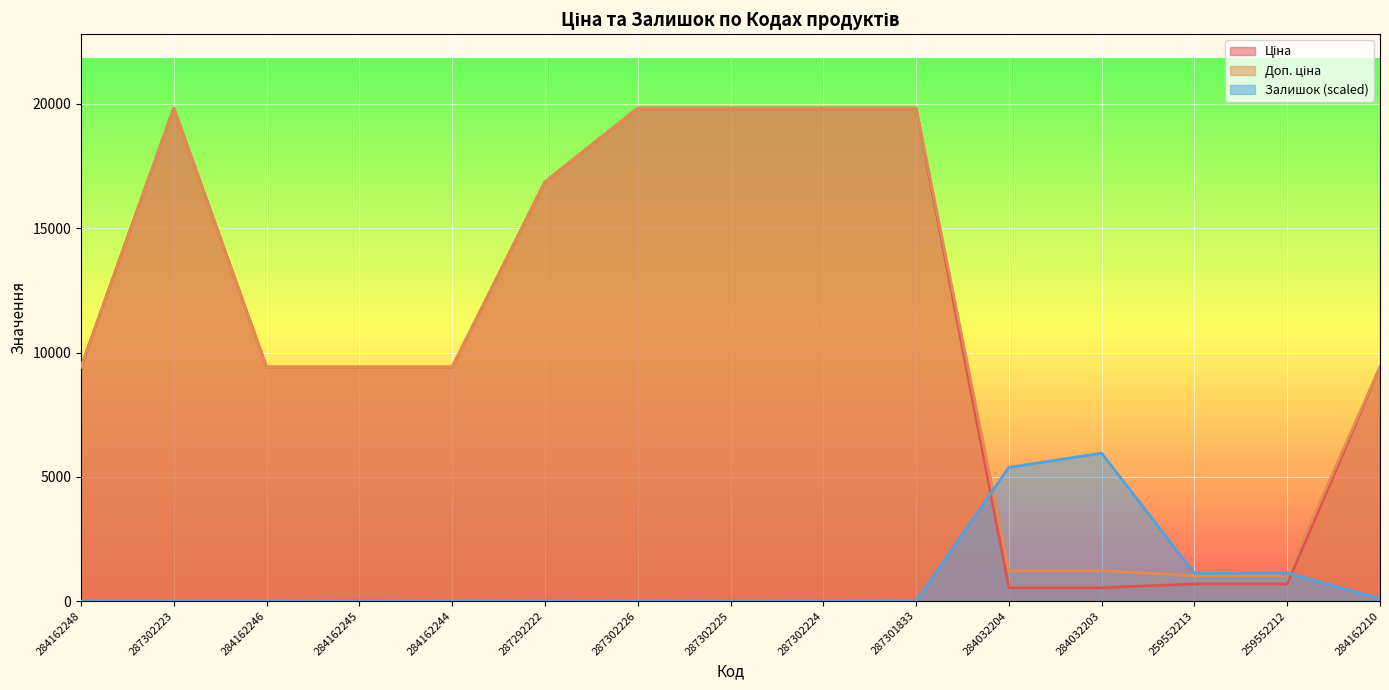

What are all the series names shown in the legend?

Ціна, Доп. ціна, Залишок